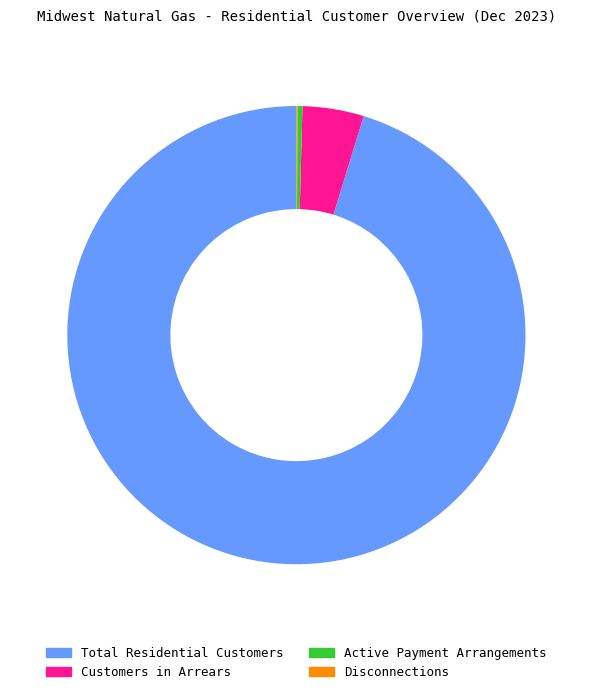

True or false: Active Payment Arrangements accounts for 0% of the total.

True